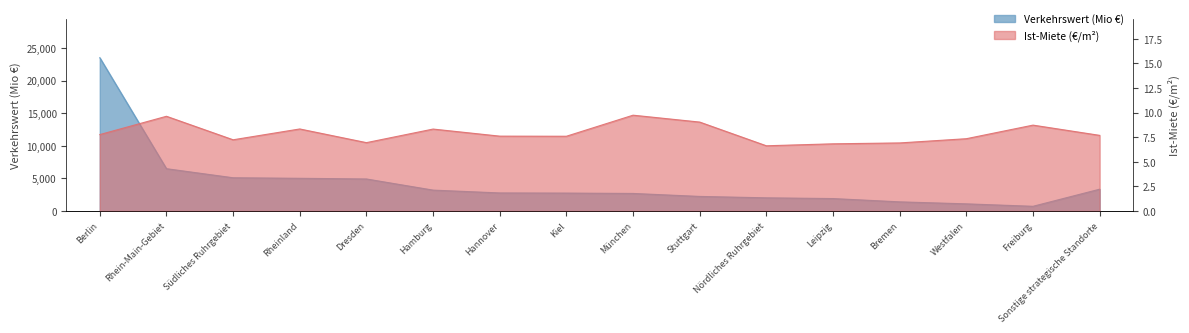

True or false: Ist-Miete (€/m²) has more than 2 interior local peaks.

True